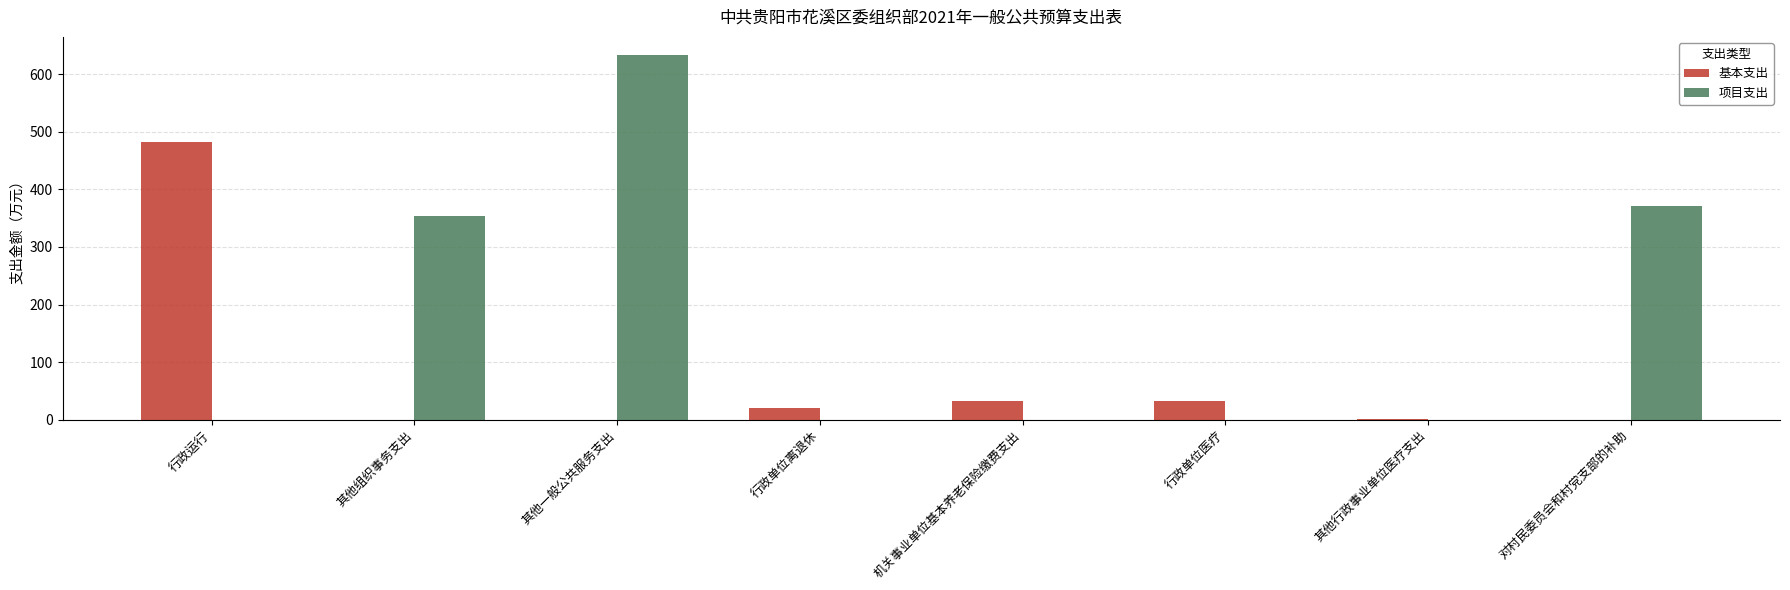

Which series changed the most between 其他组织事务支出 and 其他行政事业单位医疗支出?

项目支出